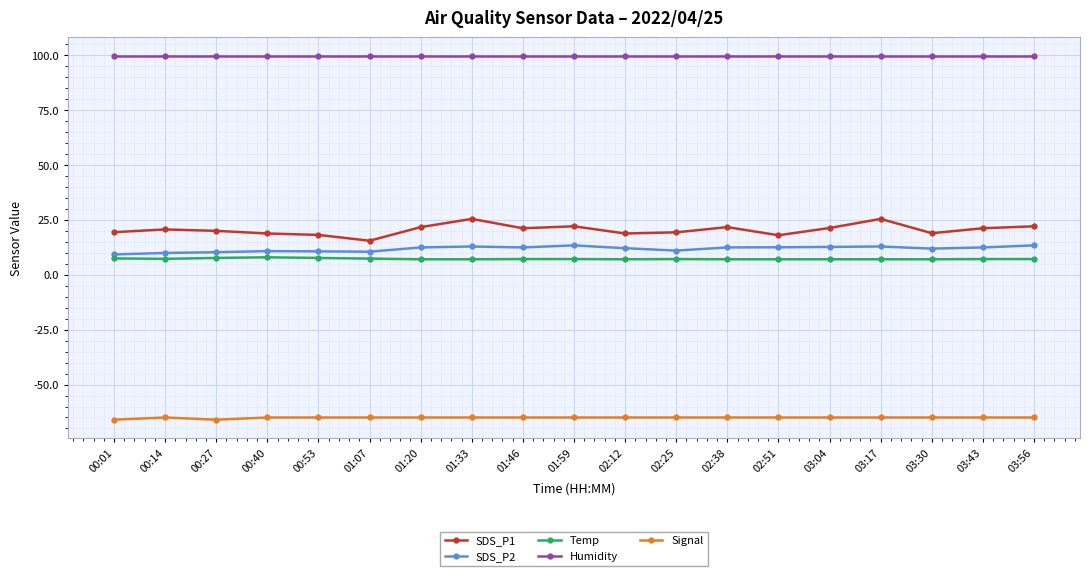

What is the smallest value displayed?

-66.0